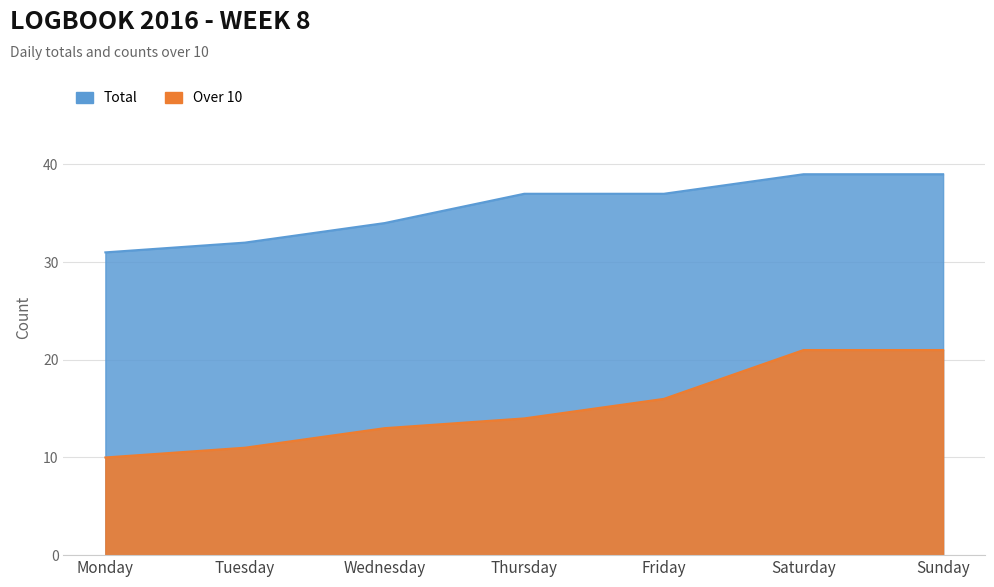

The Over 10 series shows 10 at Monday. True or false?

True